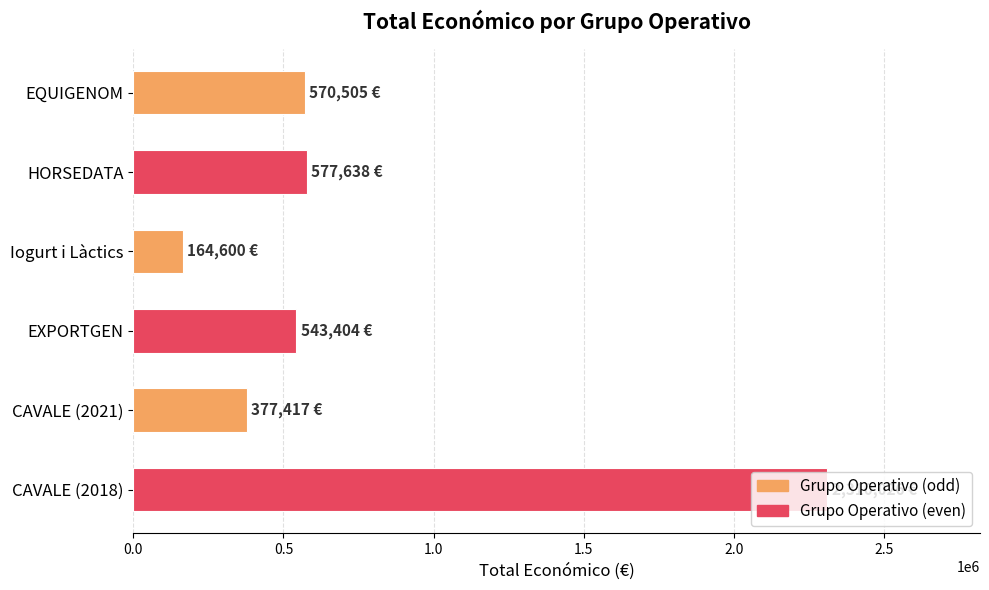

What is the change in value from EXPORTGEN to CAVALE (2021)?

-165987